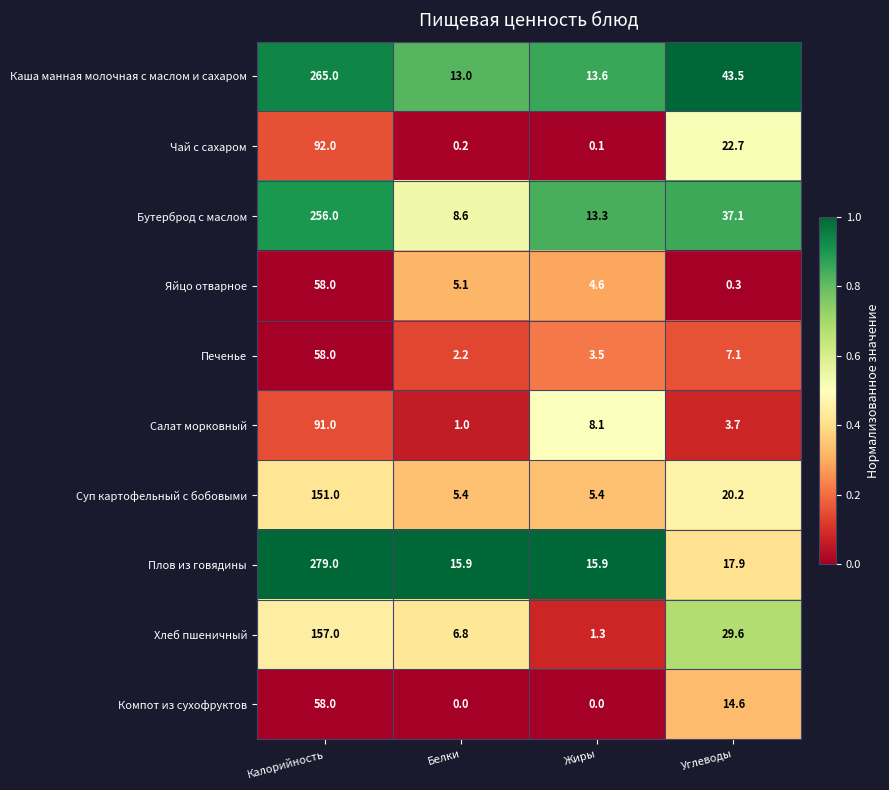

What is the total value across all series at Углеводы?

196.7